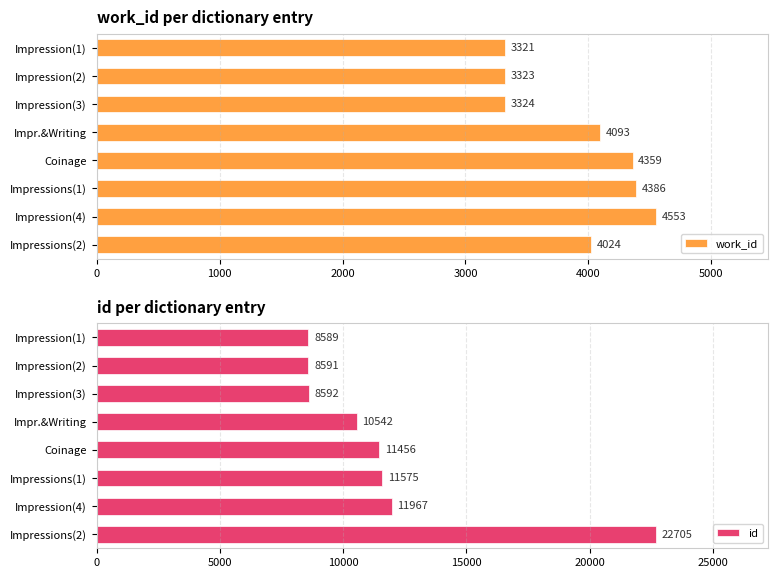

What value does the work_id series have at Impressions(1), to the nearest 50?

4400